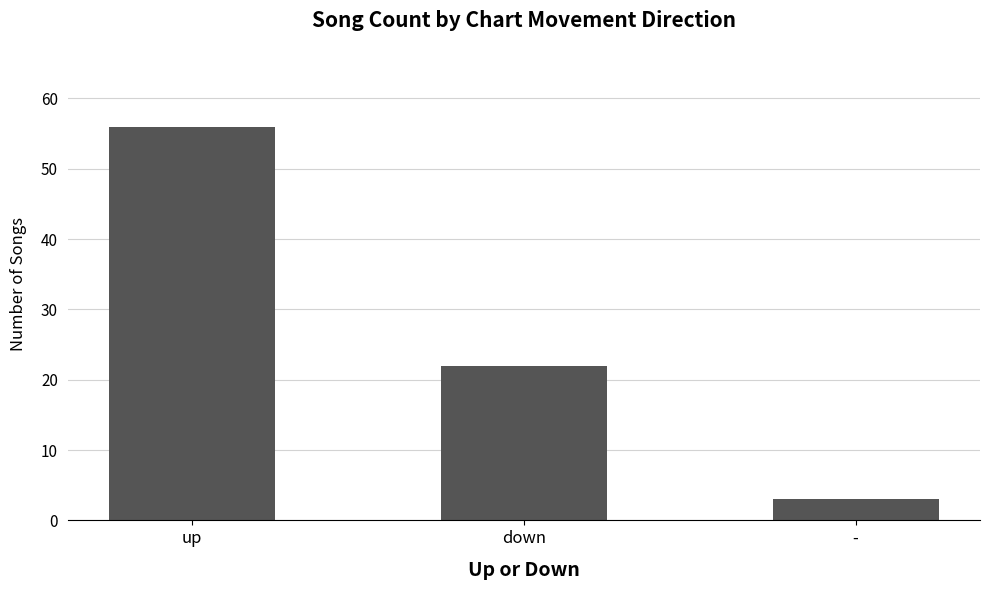

What is the label of the 1st bar from the right?

-